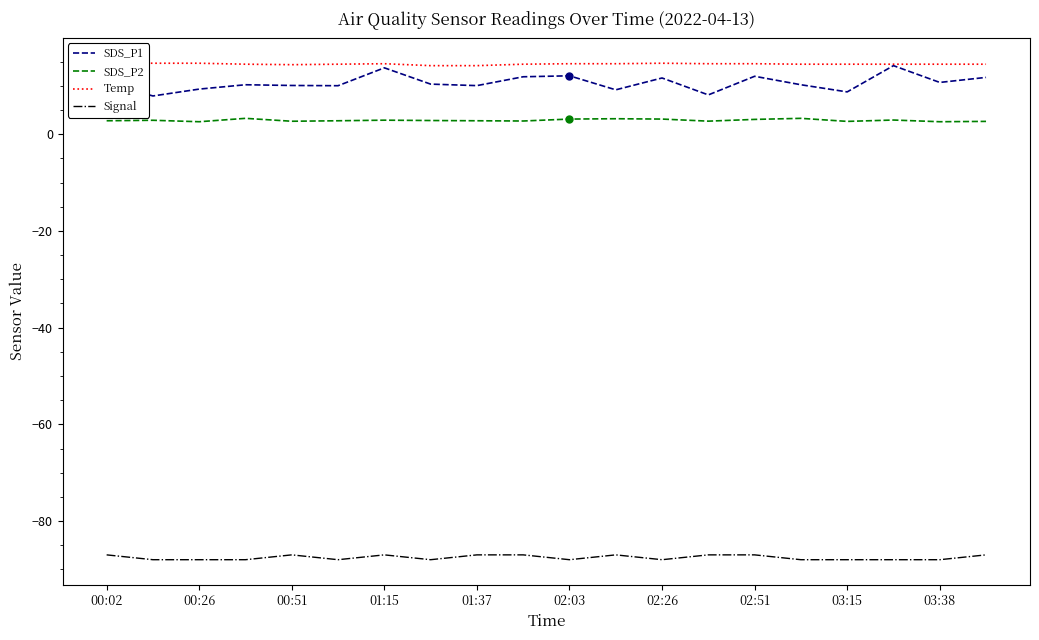

The SDS_P1 series shows 20.8 at 02:26. True or false?

False